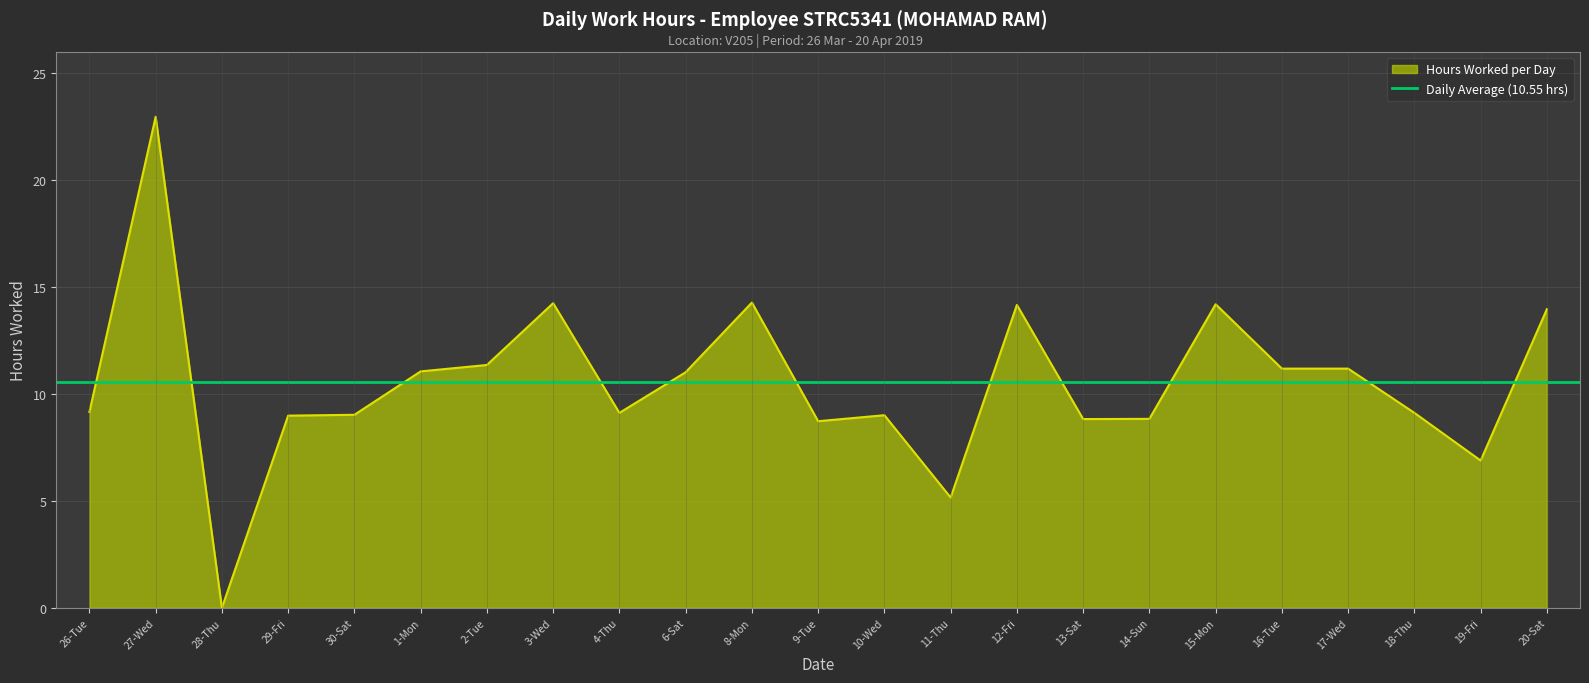

Reading left to right, transcribe all the data shown in this chart.

9.2	23.0	0.0	9.0	9.0	11.1	11.4	14.2	9.1	11.0	14.3	8.7	9.0	5.2	14.2	8.8	8.8	14.2	11.2	11.2	9.1	6.9	14.0